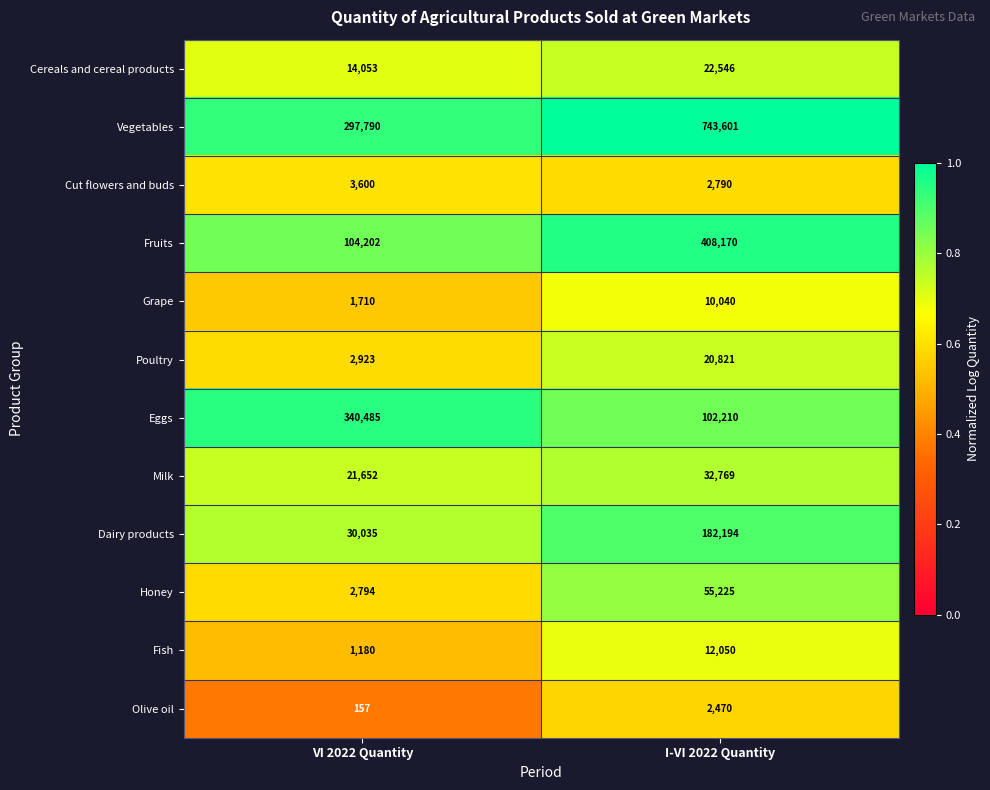

What is the difference between the maximum and minimum values in the Fish series?

10870